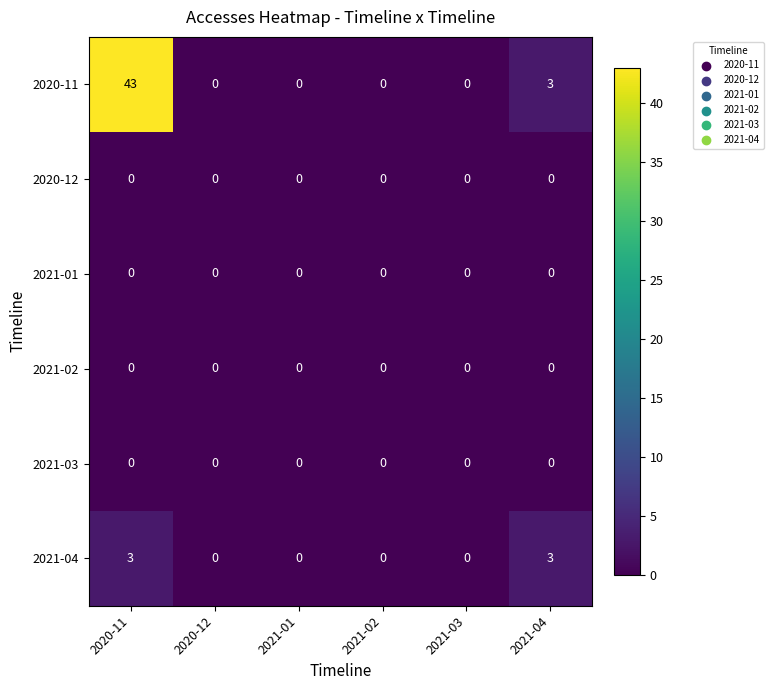

Which series has the widest spread of values?

2020-11